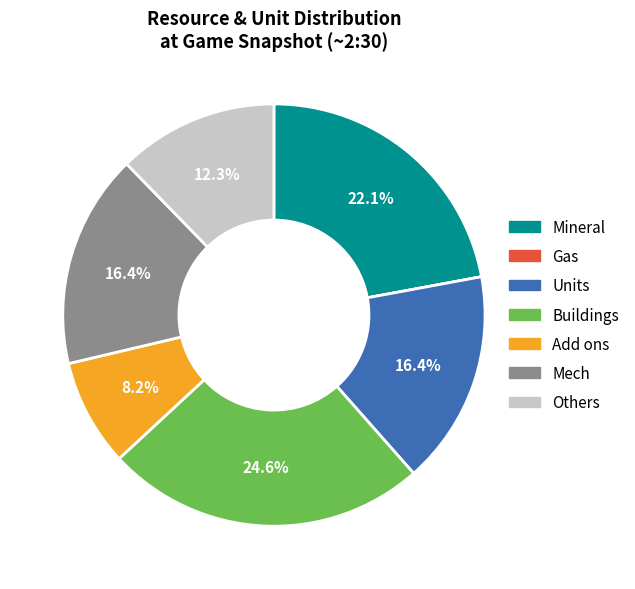

Is there a majority slice in this chart?

No